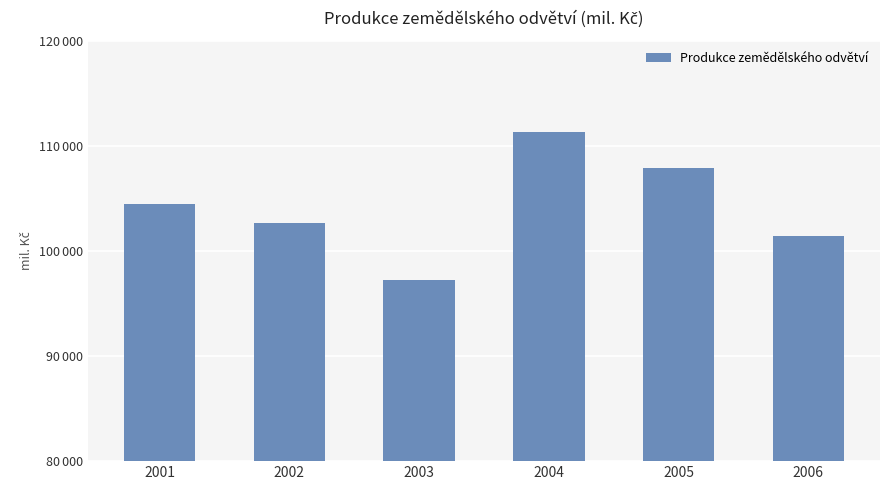

What is the ratio of the value at 2005 to the value at 2001?

1.0